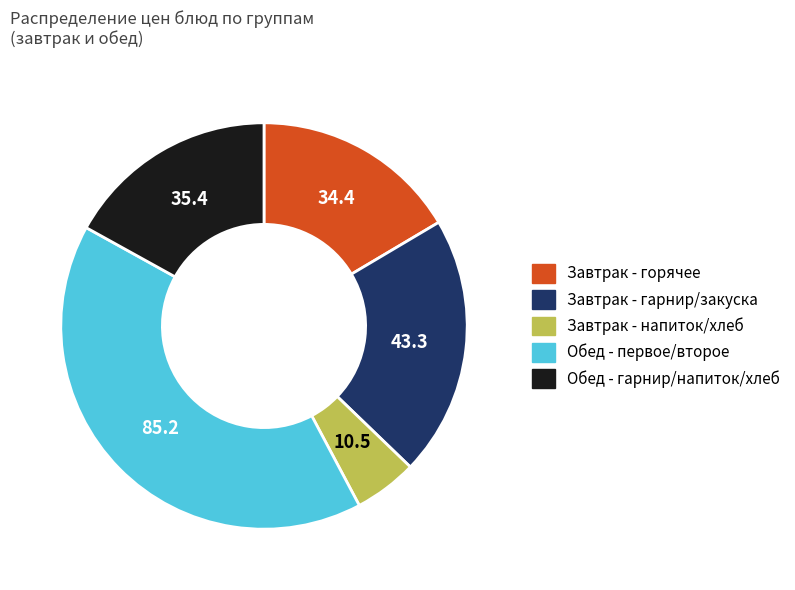

Does any single category account for the majority?

No